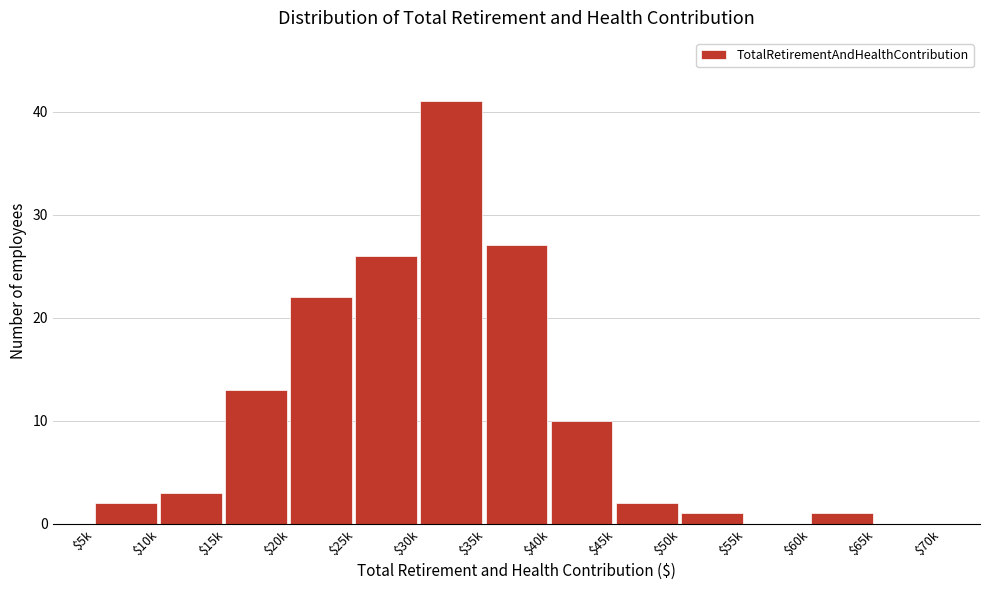

Read the value at $15k, to the nearest 5.

15